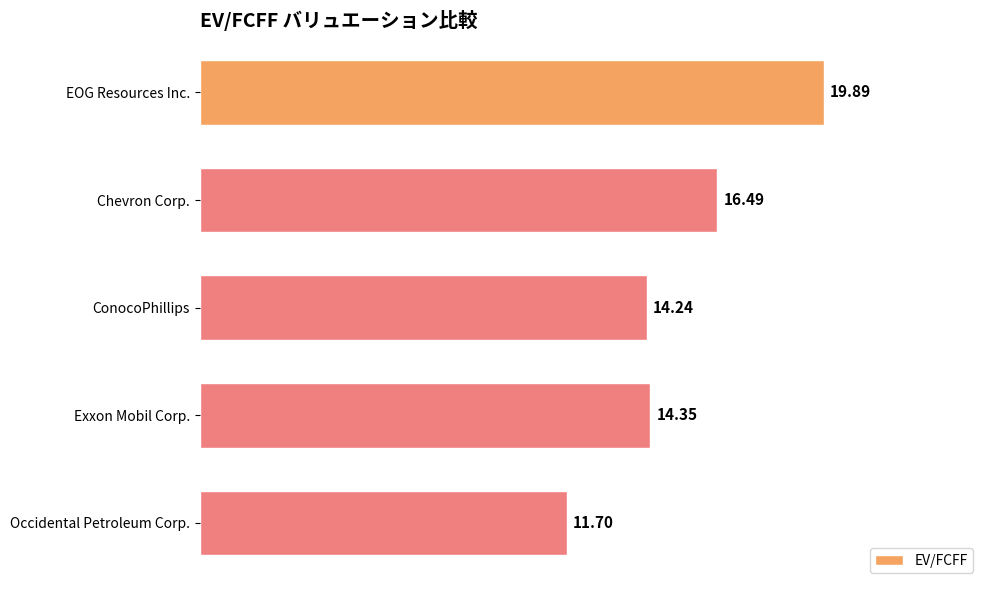

What is the change in value from ConocoPhillips to Occidental Petroleum Corp.?

-2.5